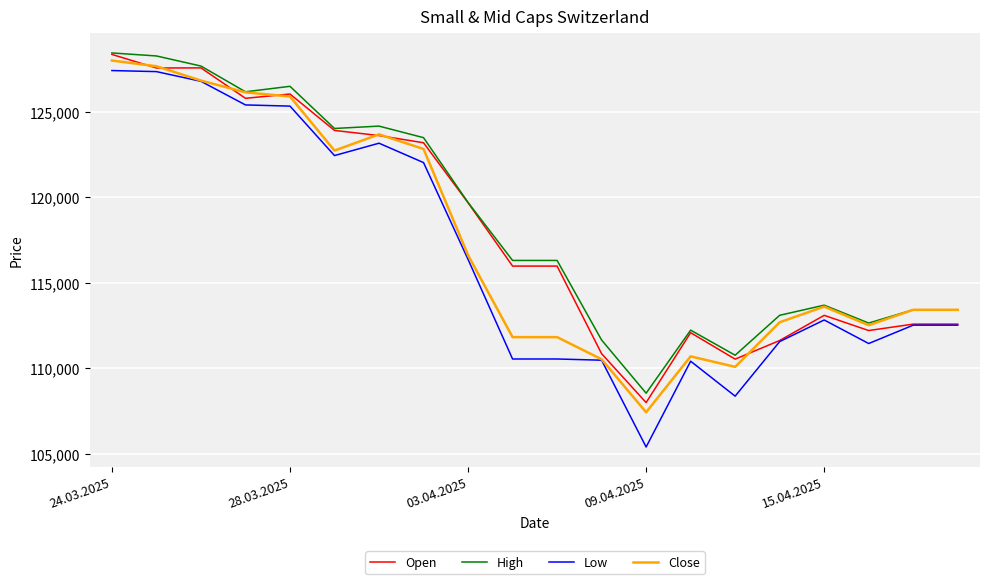

Rank the series by their average value, from highest to lowest.

High, Open, Close, Low